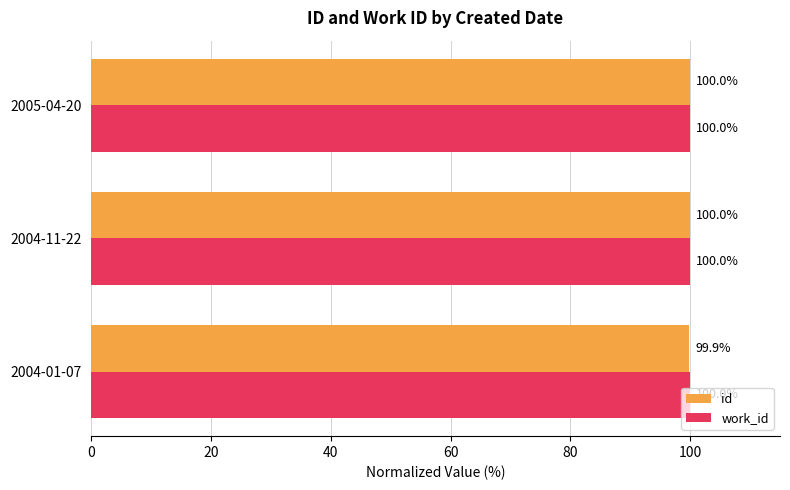

What is the approximate value of work_id at 2004-01-07?

100.0